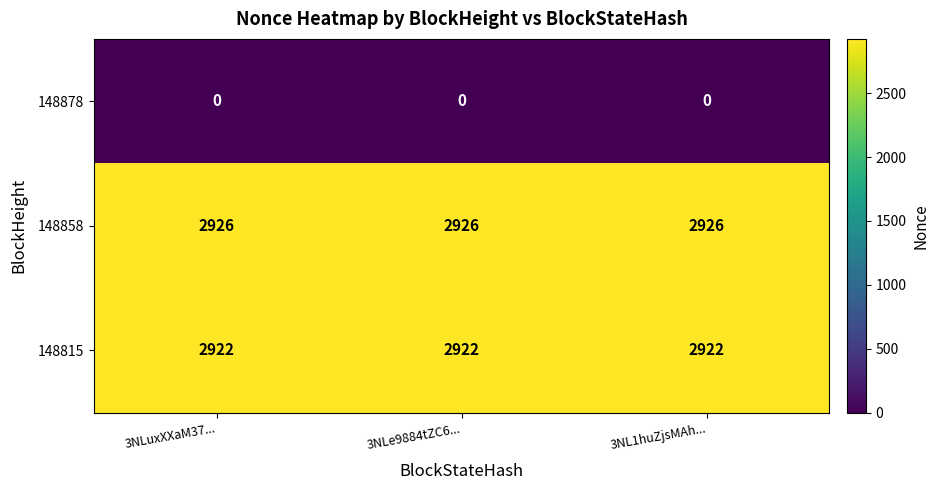

Count the number of categories in the chart.

3